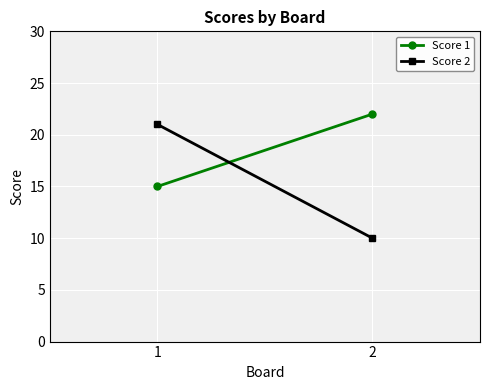

The value of Score 2 at 1 is 21. True or false?

True